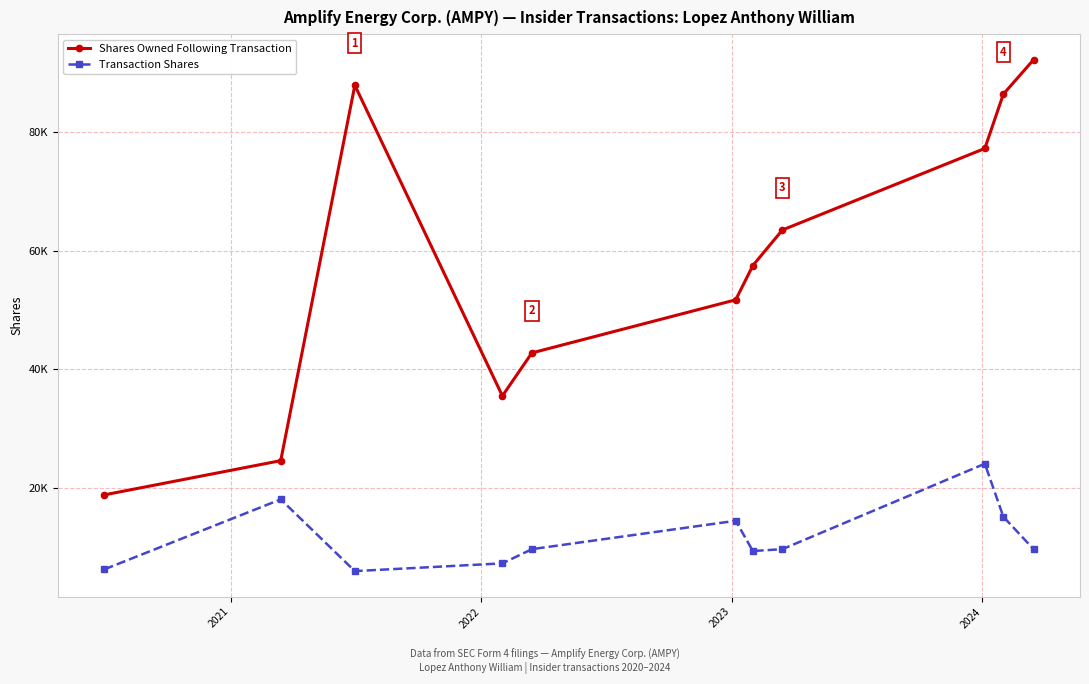

What are all the series names shown in the legend?

Shares Owned Following Transaction, Transaction Shares